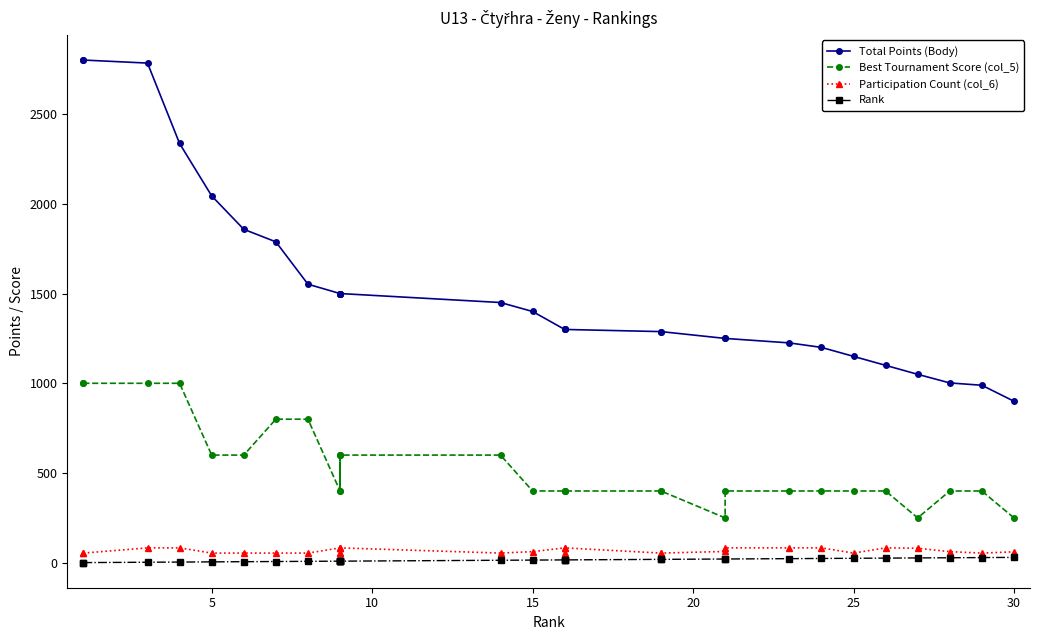

True or false: Best Tournament Score (col_5) and Participation Count (col_6) intersect in this chart.

False